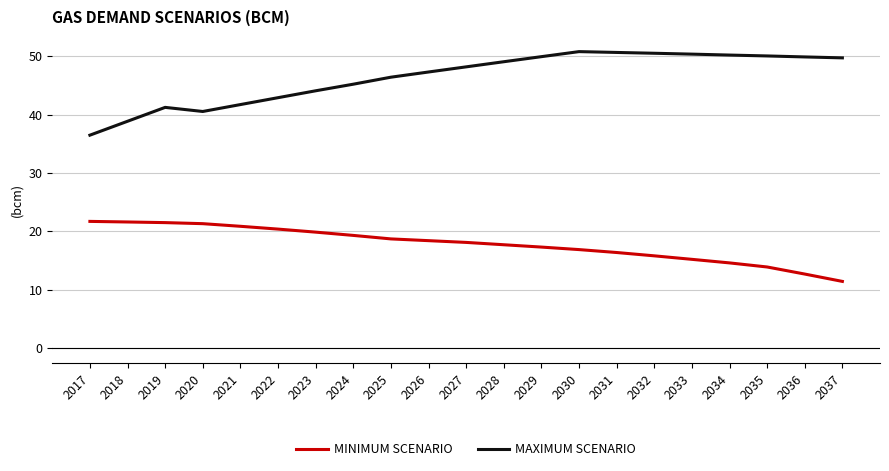

Which category has the lowest value in the MINIMUM SCENARIO series?

2037